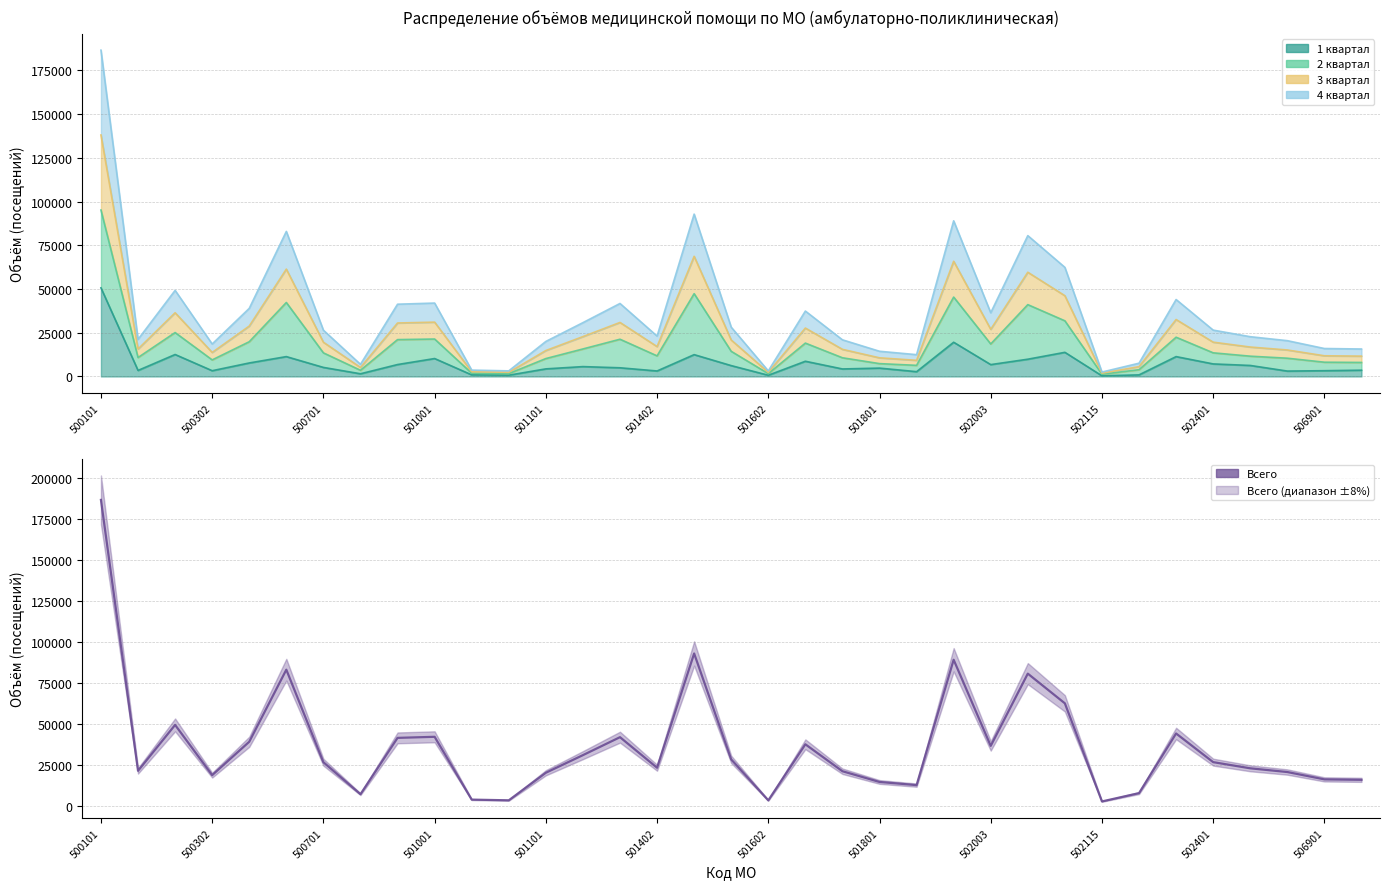

Reading left to right, list all the values displayed in this chart.

186602	21211	49220	18561	38945	82944	26455	6932	41319	41971	3628	3196	20022	30772	41738	23083	92838	28179	3171	37401	20948	14405	12465	89009	36434	80537	62396	2512	7584	43995	26501	22737	20464	15981	15702